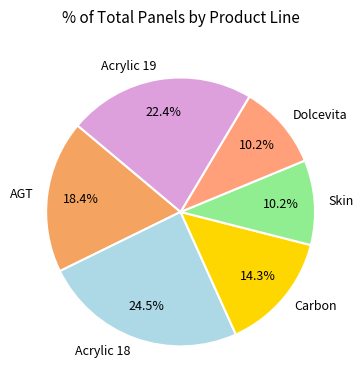

Does AGT represent more than half of the total?

No